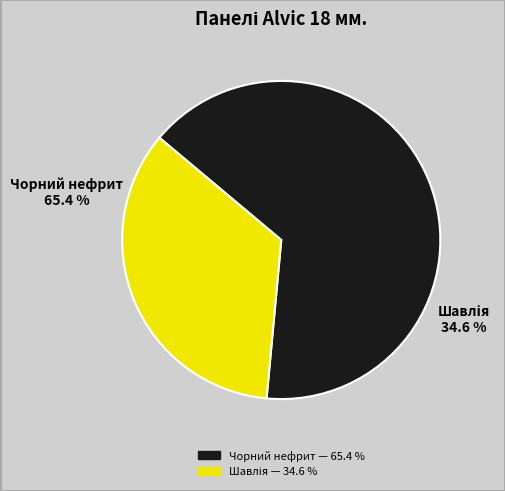

How many slices are in this pie chart?

2